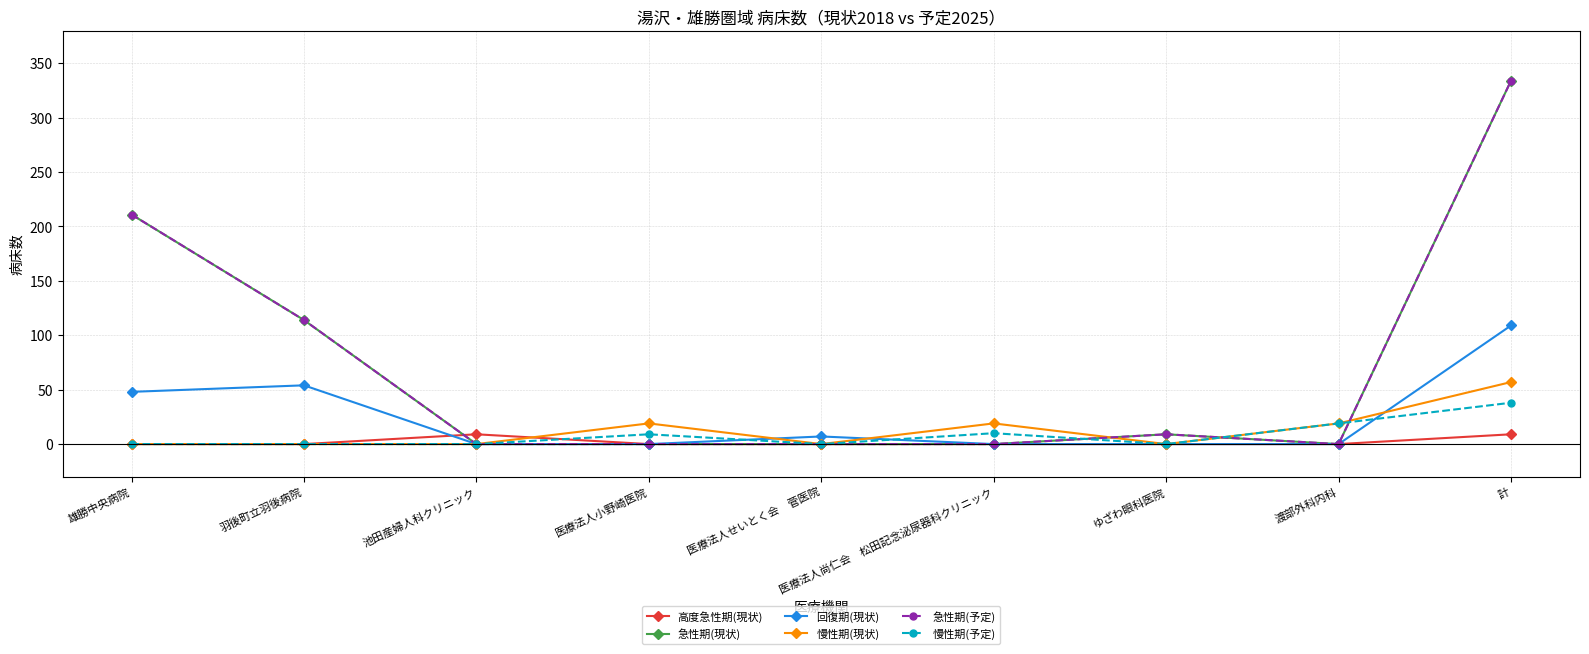

Does the chart have visible grid lines?

Yes